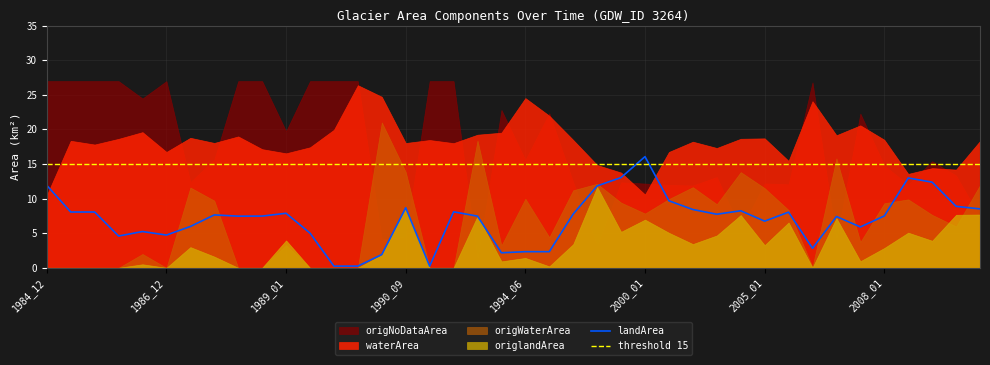

How many interior local valleys (lower than both neighbors) does the data have?

10